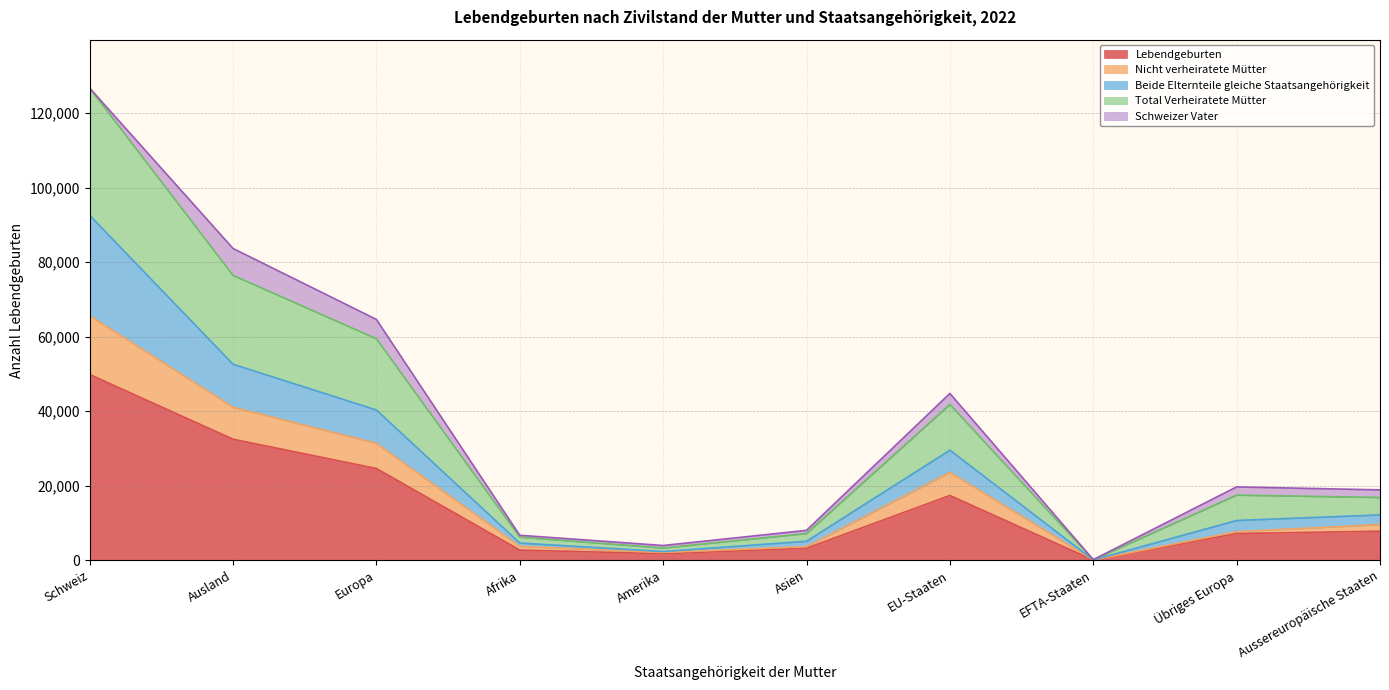

True or false: Lebendgeburten has a value of 17394 at EU-Staaten.

True